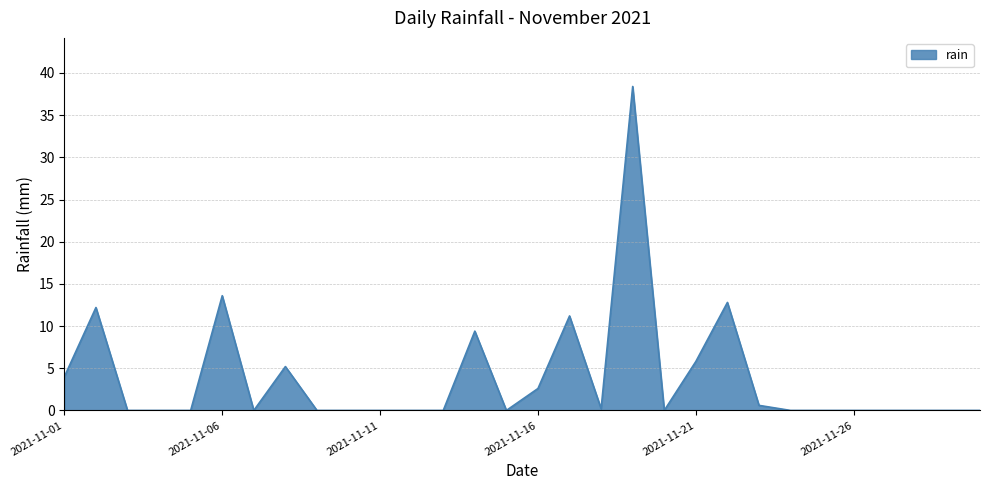

Does the chart have visible grid lines?

Yes